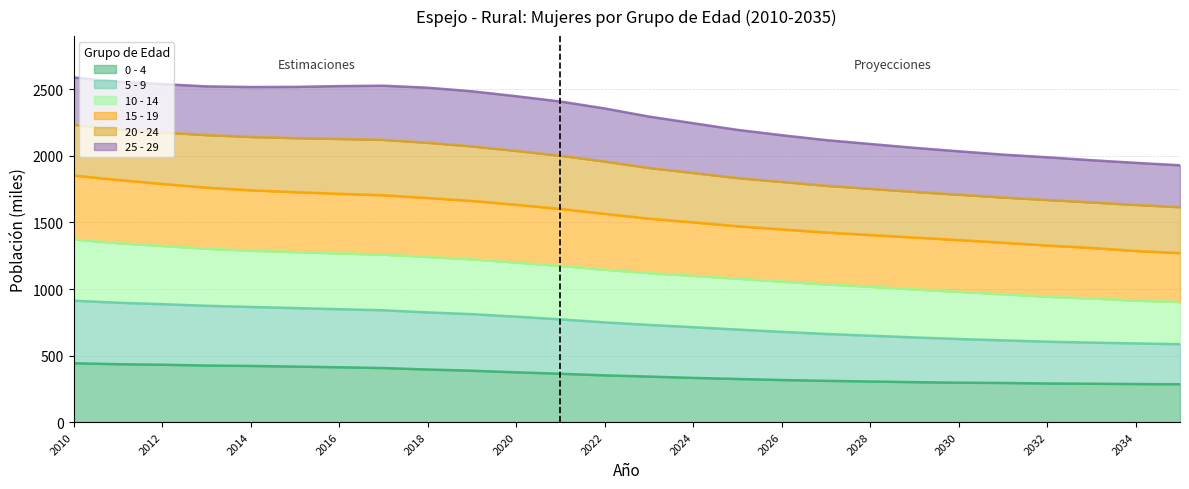

True or false: 15 - 19 and 10 - 14 cross at least once.

False